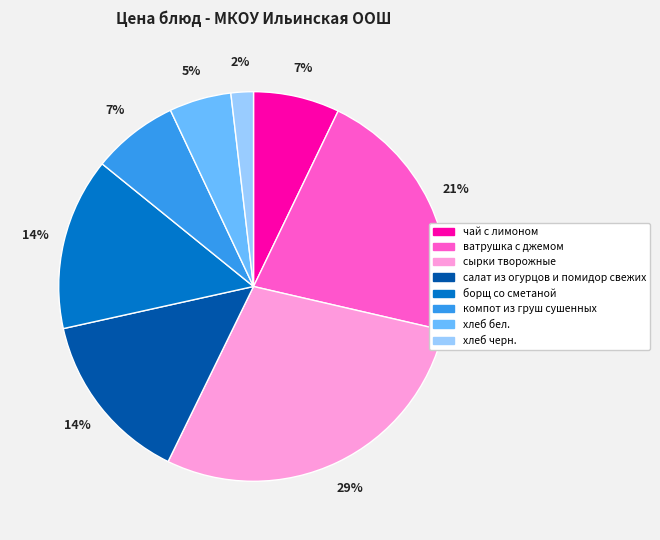

The хлеб бел. slice represents 5% of the pie. True or false?

True